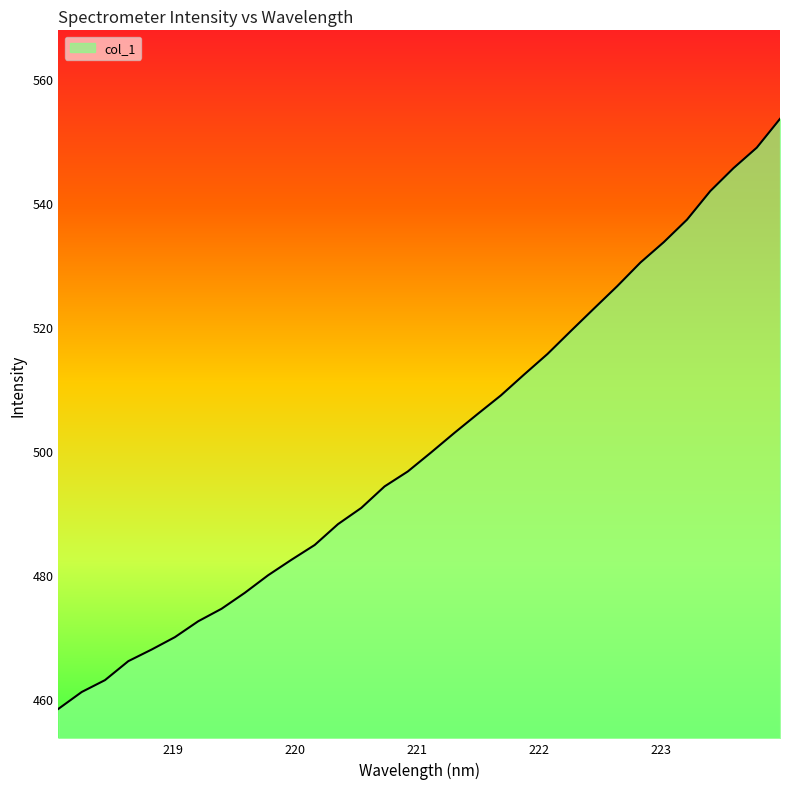

At which label does the data first exceed 499?

221.1174